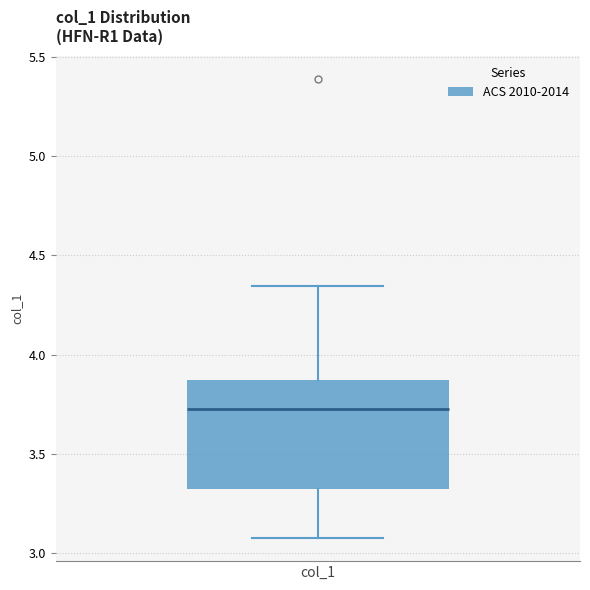

Transcribe this box plot: give where the median line is, the range the box spans, and where the two whiskers end, as read against the y-axis. The values are not printed on the chart, so give them approximately, as read against the axis.

median 3.75, box 3.30 to 3.85, whiskers 3.10 to 4.35